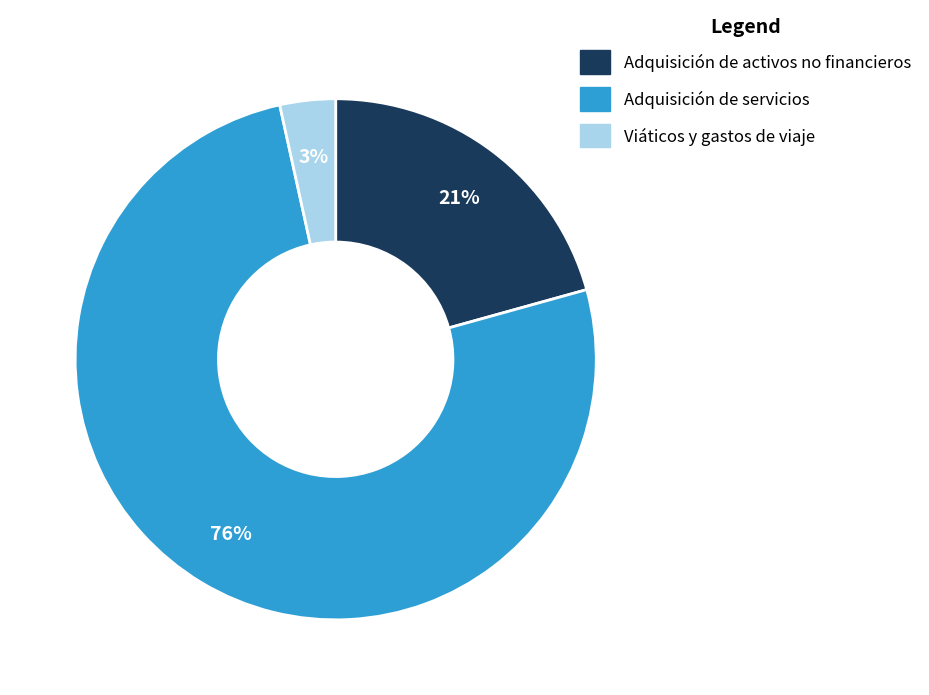

To the nearest percent, what is the average slice percentage?

33%